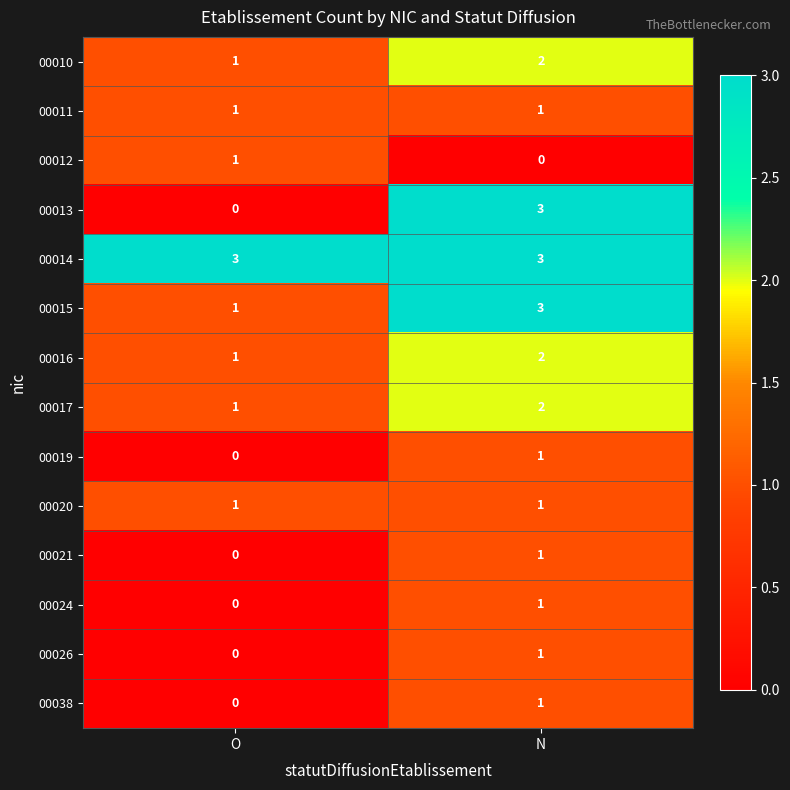

List the labels in order of 00012 value, smallest first.

N, O